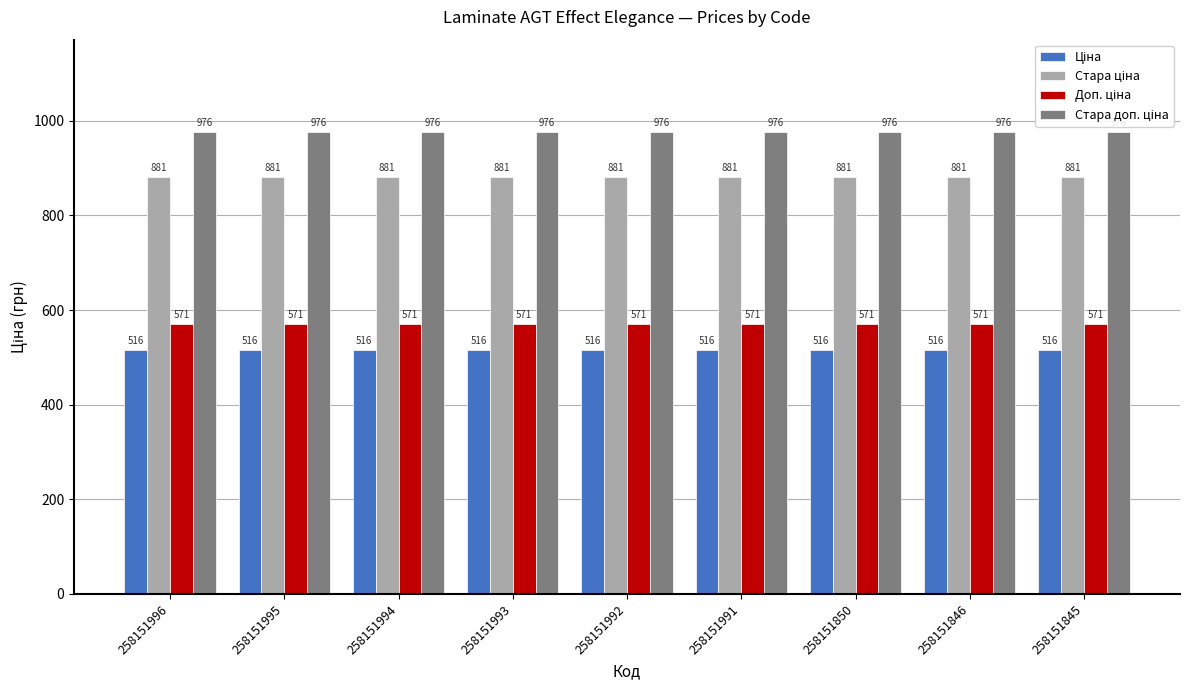

What is the total value across all series at 258151992?

2944.0